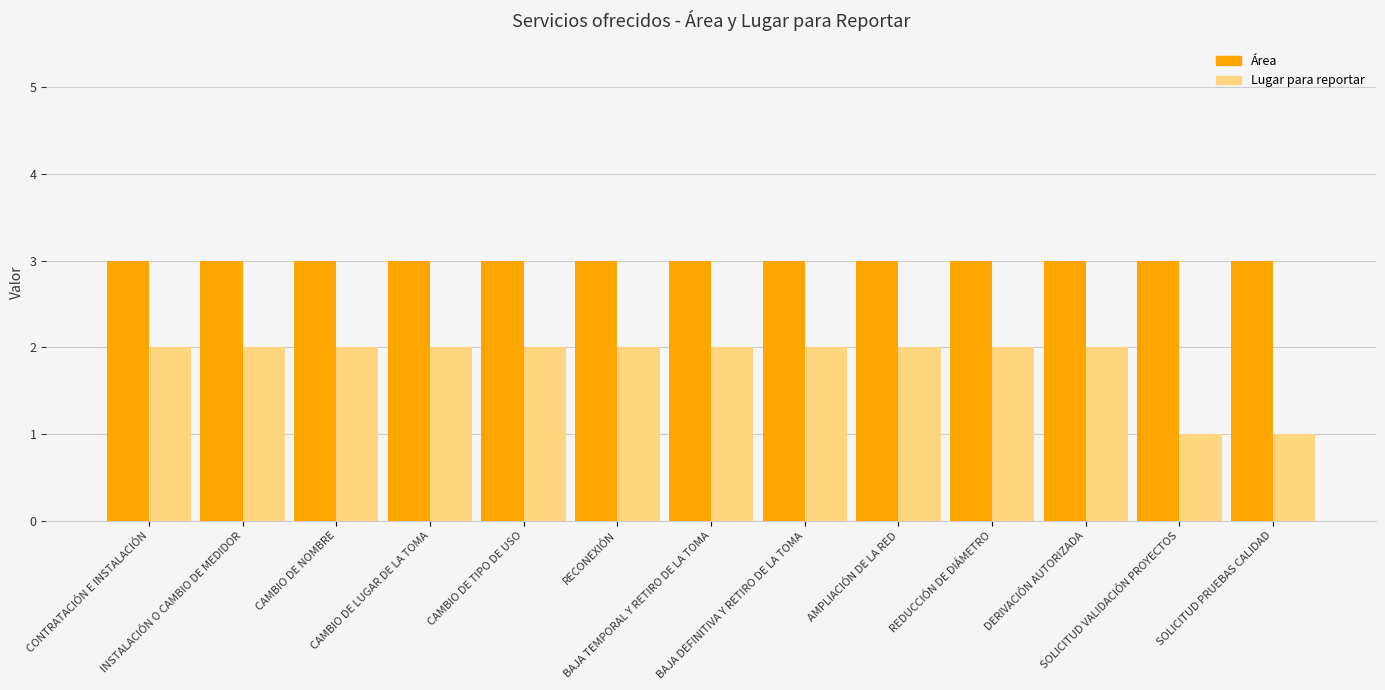

Which series has the largest total across all categories?

Área